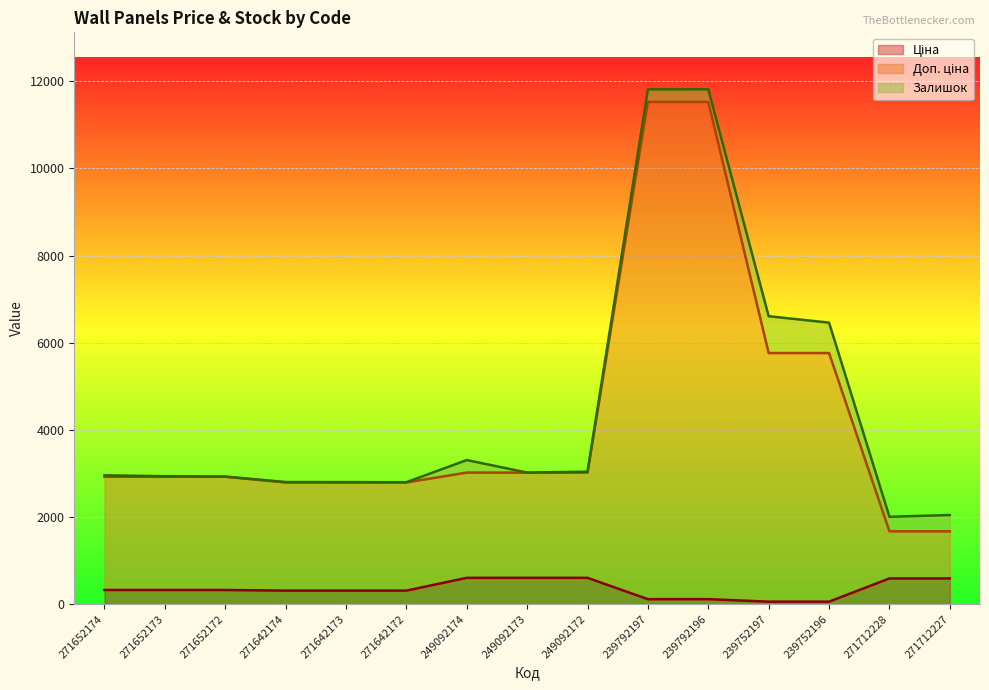

What is the difference between the maximum and minimum values in the Ціна series?

546.7